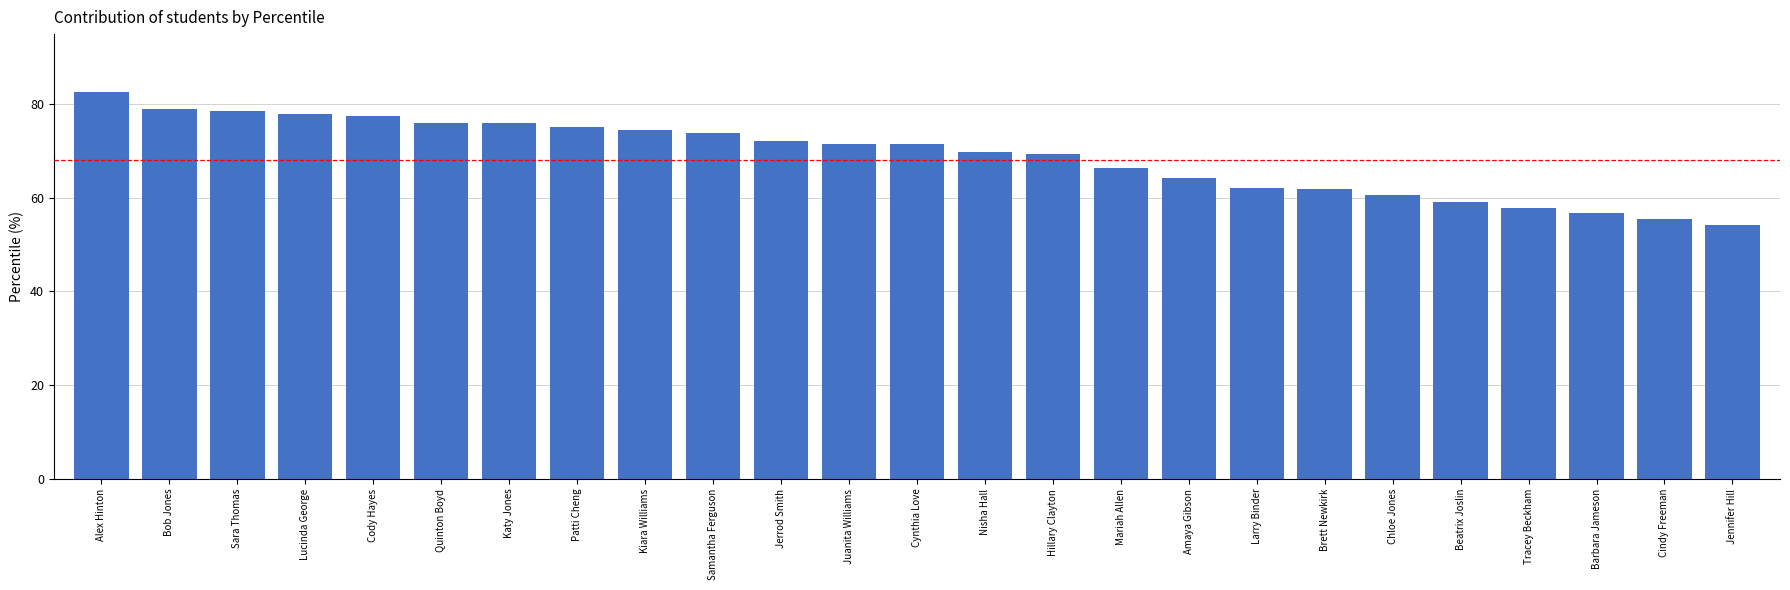

At which label does the data first exceed 71?

Alex Hinton